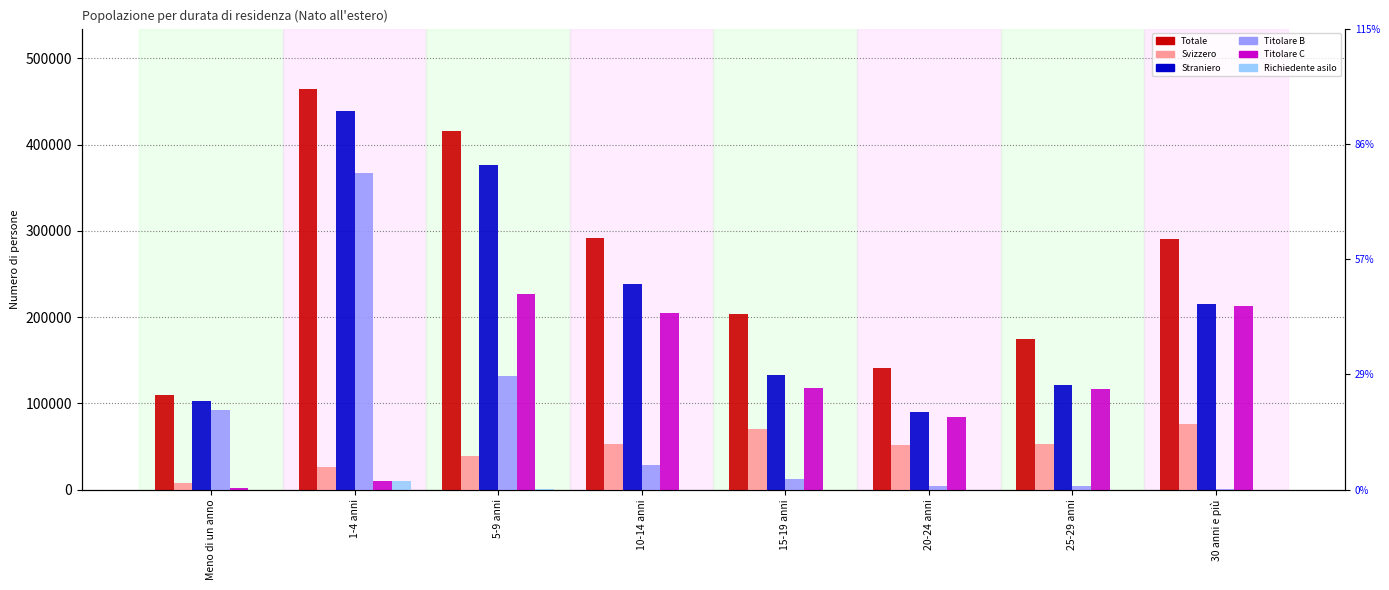

What is the difference between the highest and lowest values at 30 anni e più?

290613